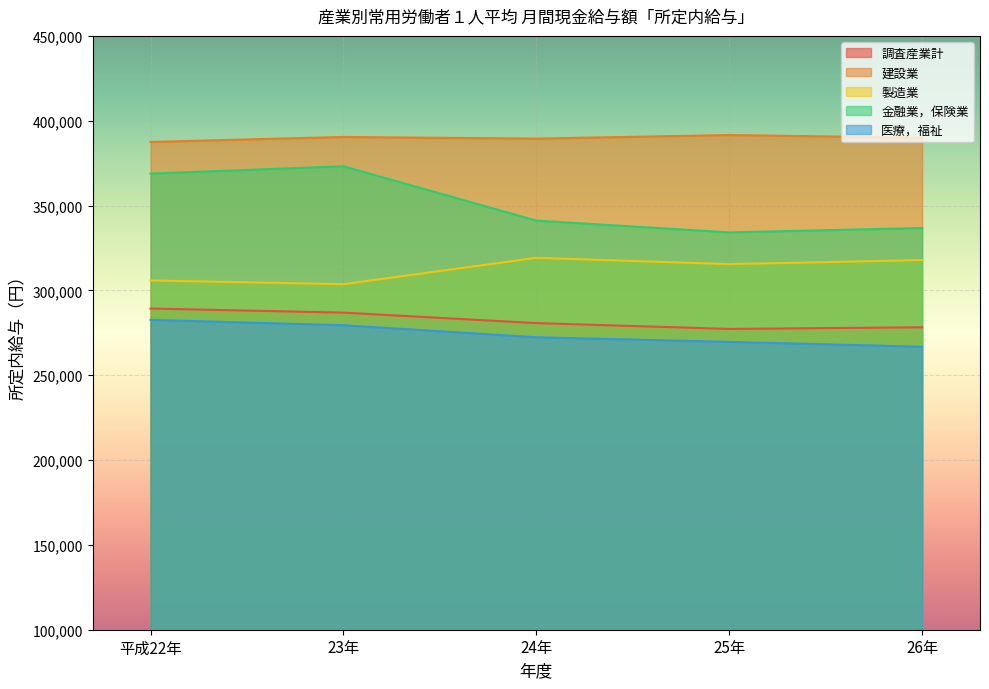

Reading left to right, transcribe all the data shown in this chart.

調査産業計: 平成22年=289320	23年=286898	24年=280722	25年=277284	26年=278262
建設業: 平成22年=387492	23年=390435	24年=389464	25年=391570	26年=389943
製造業: 平成22年=305863	23年=303663	24年=319182	25年=315489	26年=317865
金融業，保険業: 平成22年=368850	23年=373150	24年=341132	25年=334178	26年=336771
医療，福祉: 平成22年=282618	23年=279454	24年=272367	25年=269653	26年=266784